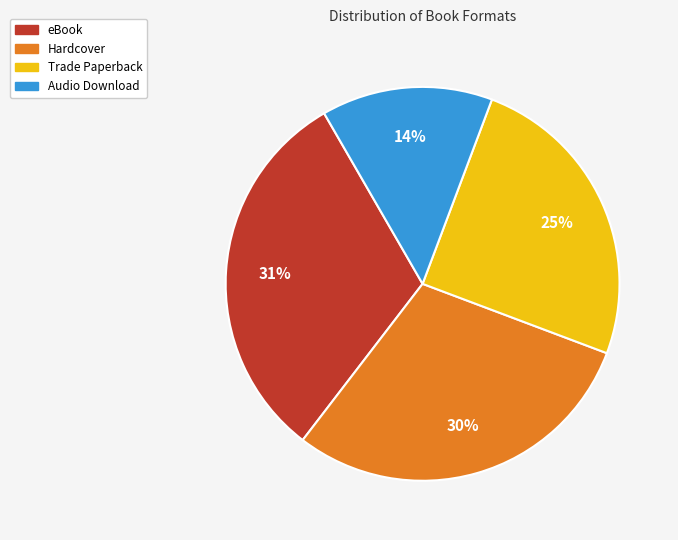

True or false: eBook accounts for 31% of the total.

True